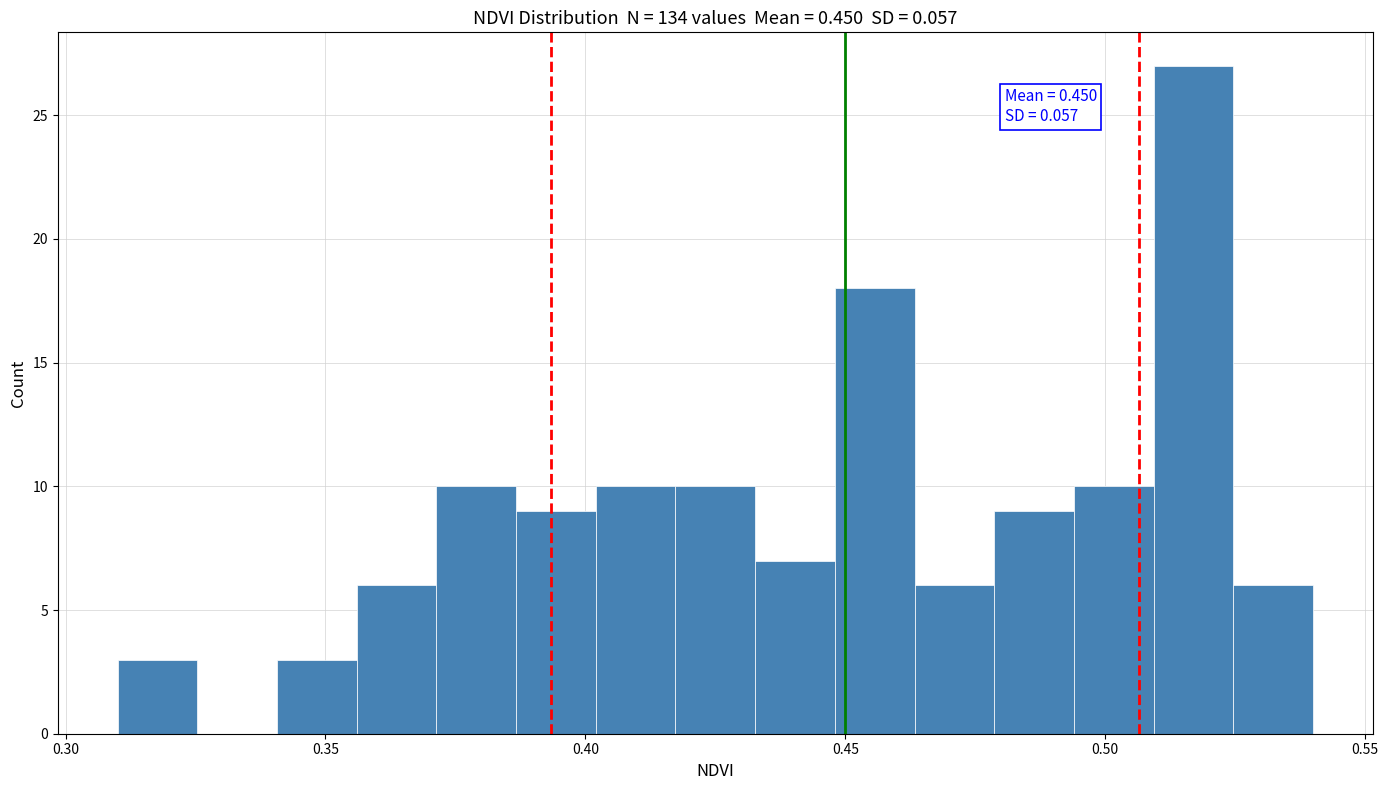

Around what value on the x-axis is the tallest bar? Give the approximate position of its centre, as read against the axis.

0.515